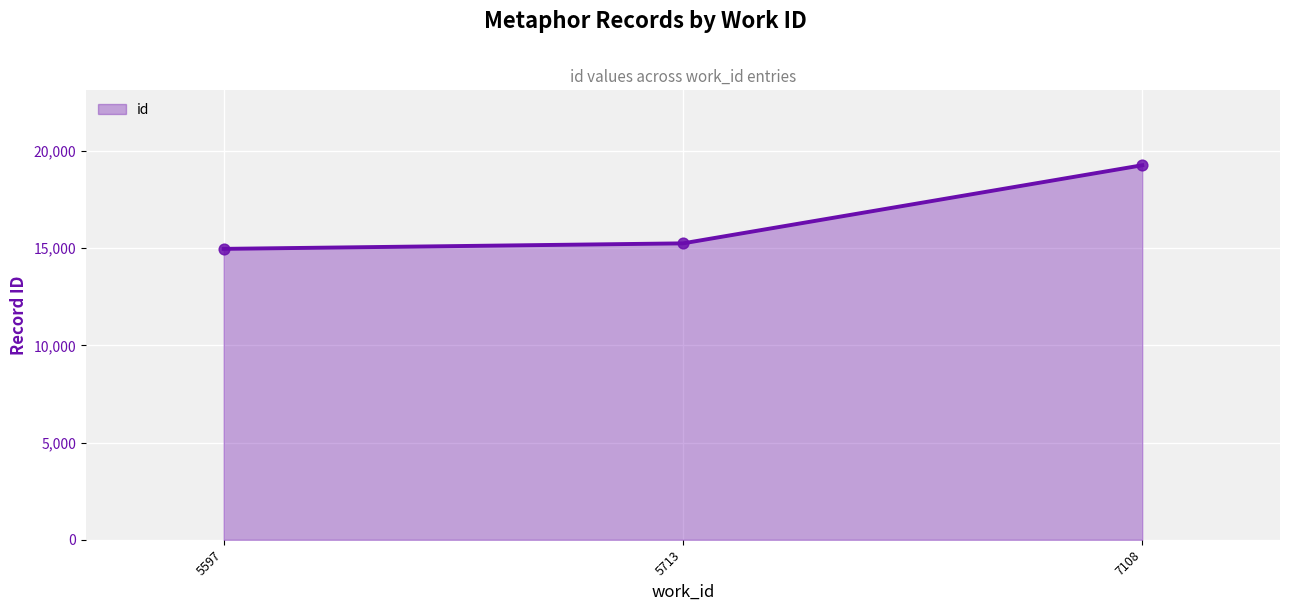

What is the change in value from 5713 to 7108?

+4016